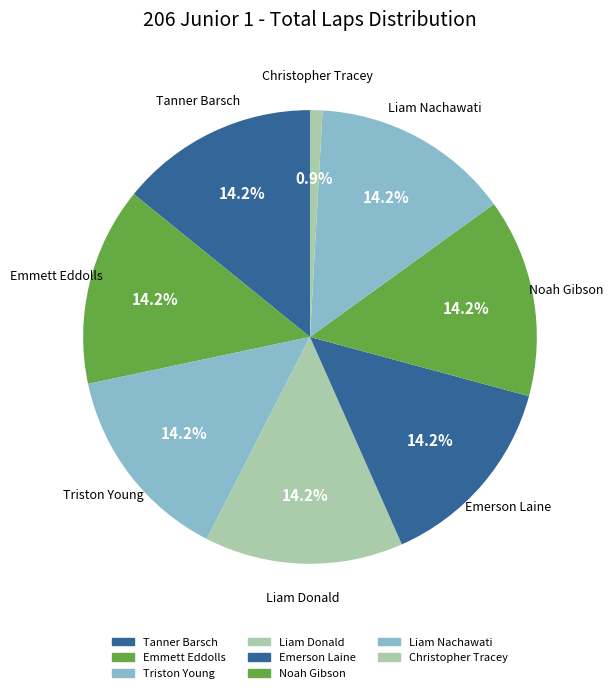

How many slices are in this pie chart?

8